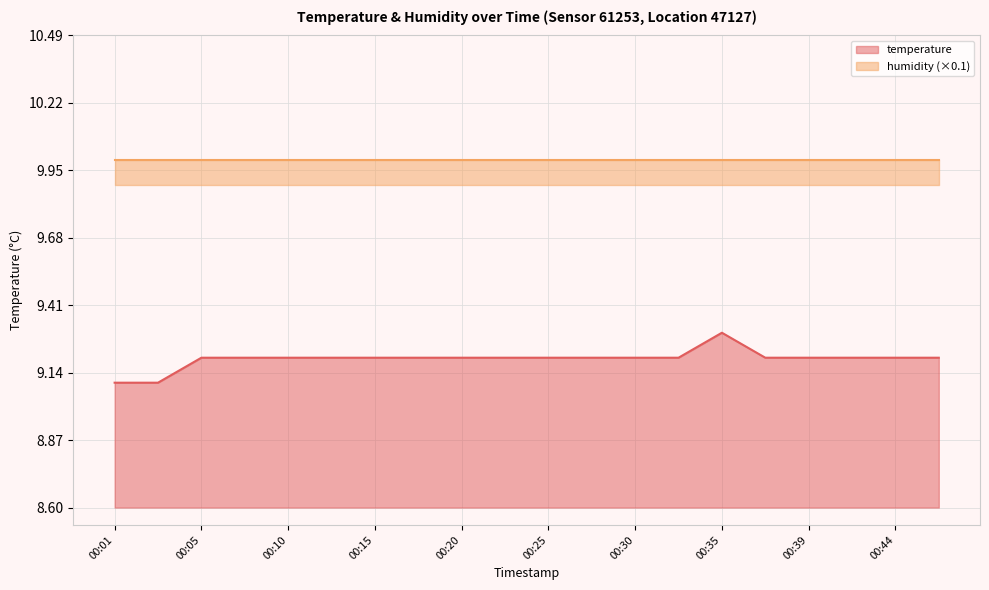

True or false: the data has more than 0 interior local peaks.

True